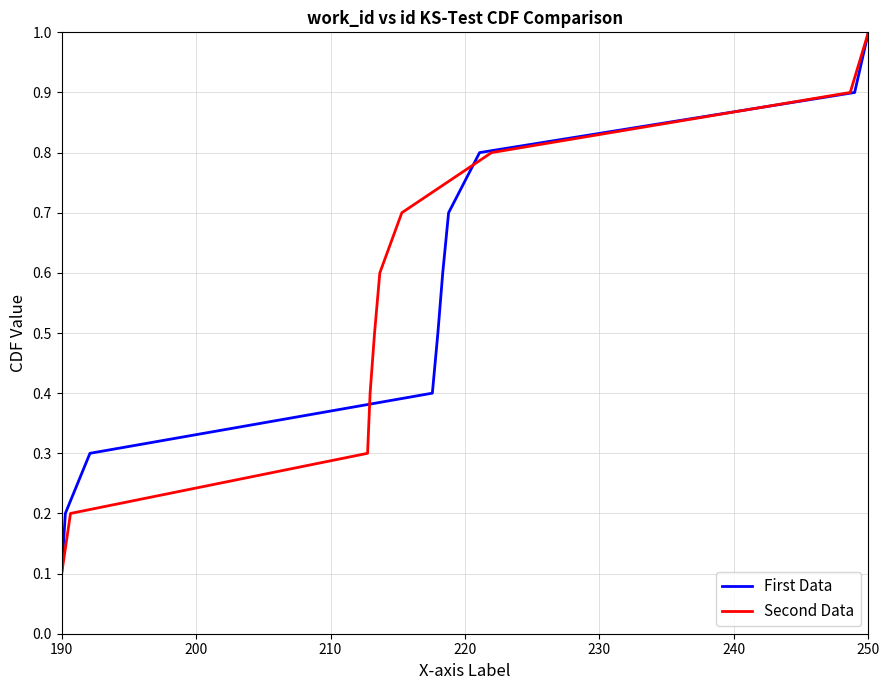

At which label does First Data reach its minimum?

190